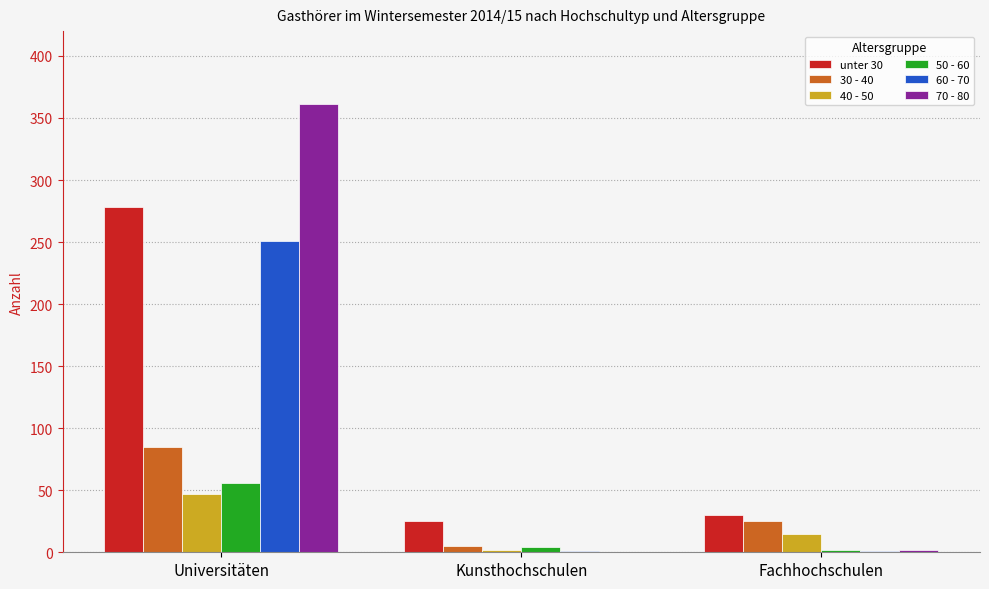

What value does the 40 - 50 series have at Kunsthochschulen?

2